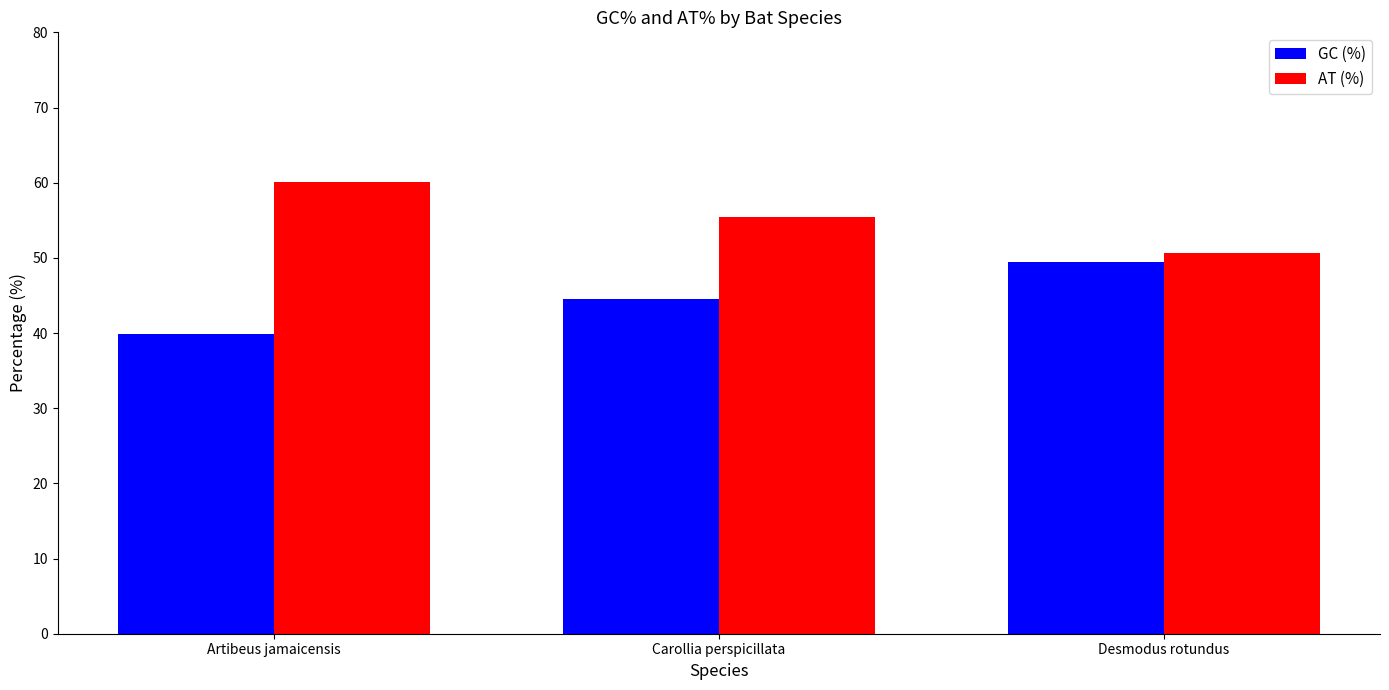

What is the difference between the maximum and minimum values in the GC (%) series?

9.5